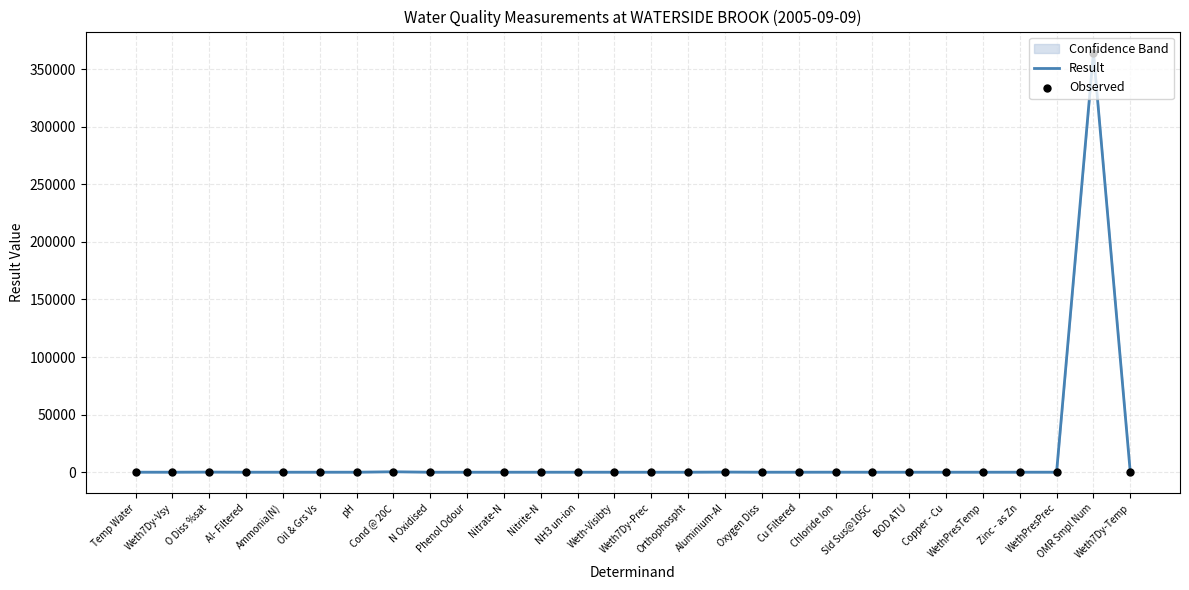

At which category is the sum across all series the highest?

OMR Smpl Num